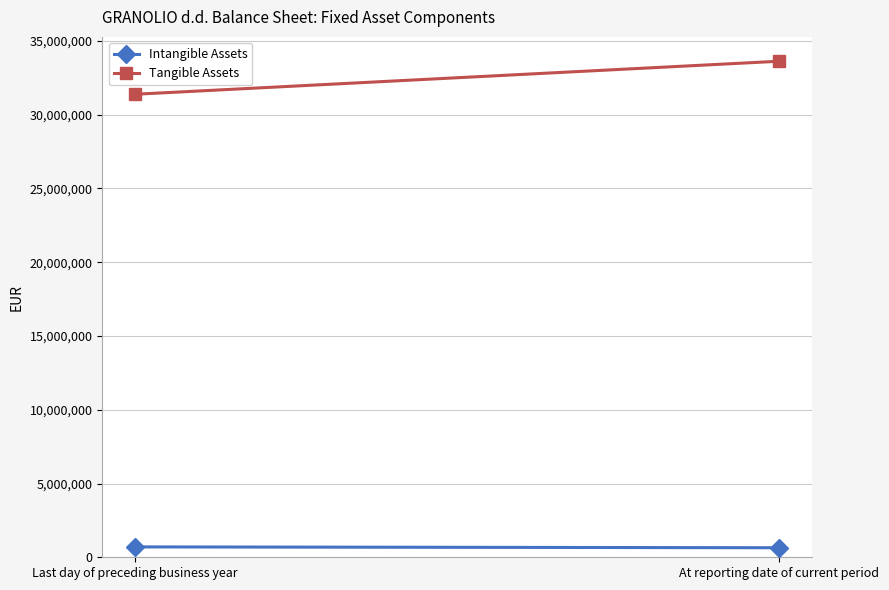

Reading right to left, list all the values displayed in this chart.

Intangible Assets: 646560	703871
Tangible Assets: 33627225	31385315